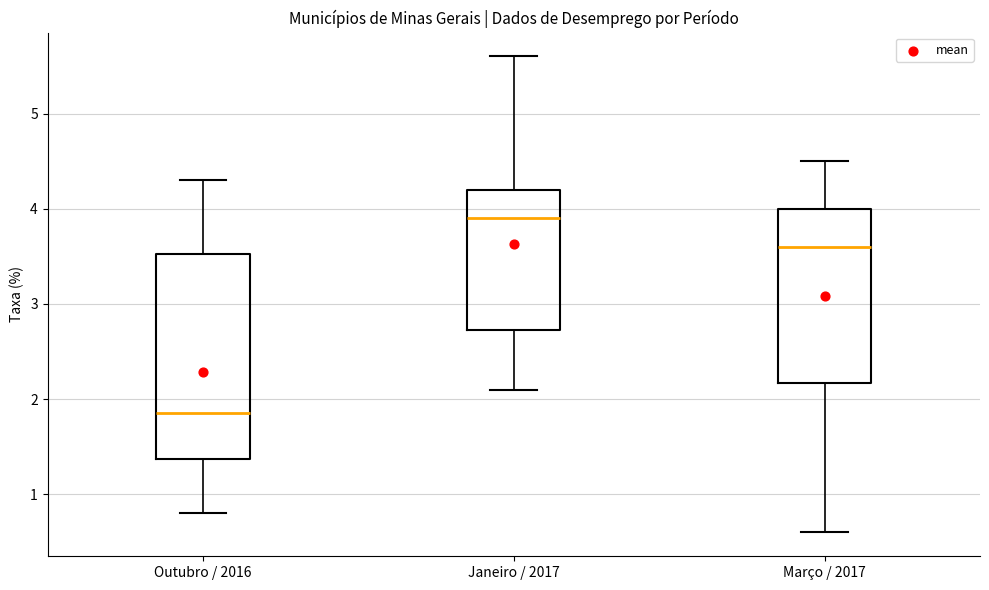

Reading left to right, transcribe this box plot: for each box, give where its median line is, the range the box spans, and where its two whiskers end, as read against the y-axis. The values are not printed on the chart, so give them approximately, as read against the axis.

Outubro / 2016: median 1.9, box 1.4 to 3.5, whiskers 0.8 to 4.3
Janeiro / 2017: median 3.9, box 2.7 to 4.2, whiskers 2.1 to 5.6
Março / 2017: median 3.6, box 2.2 to 4.0, whiskers 0.6 to 4.5